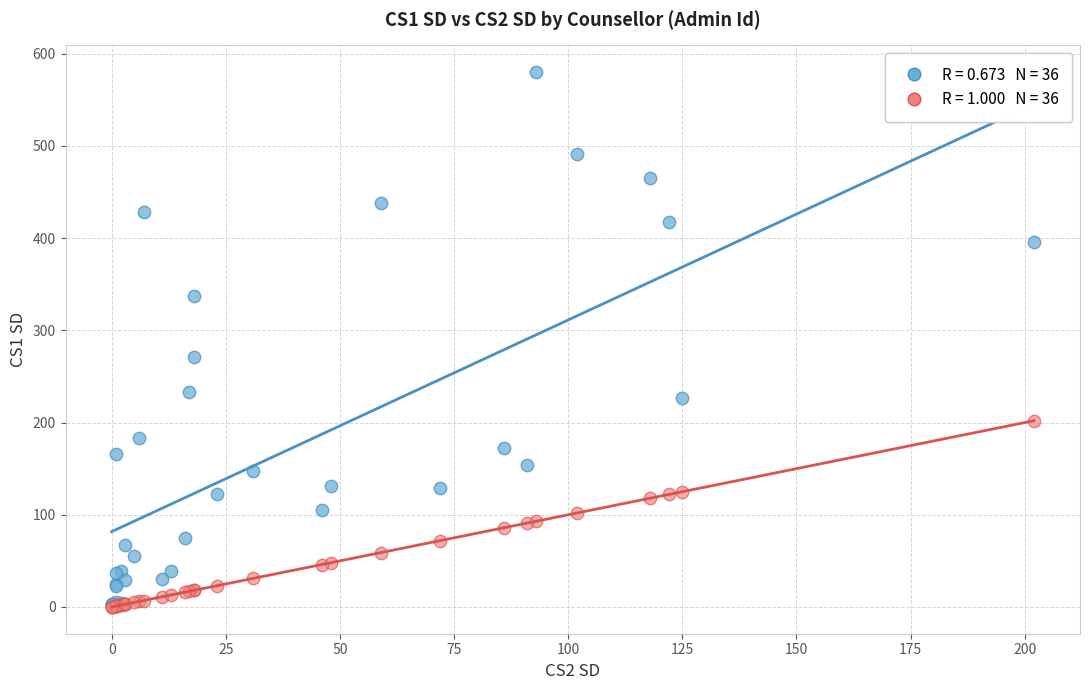

Across all series, what Y value is closest to 290?

271